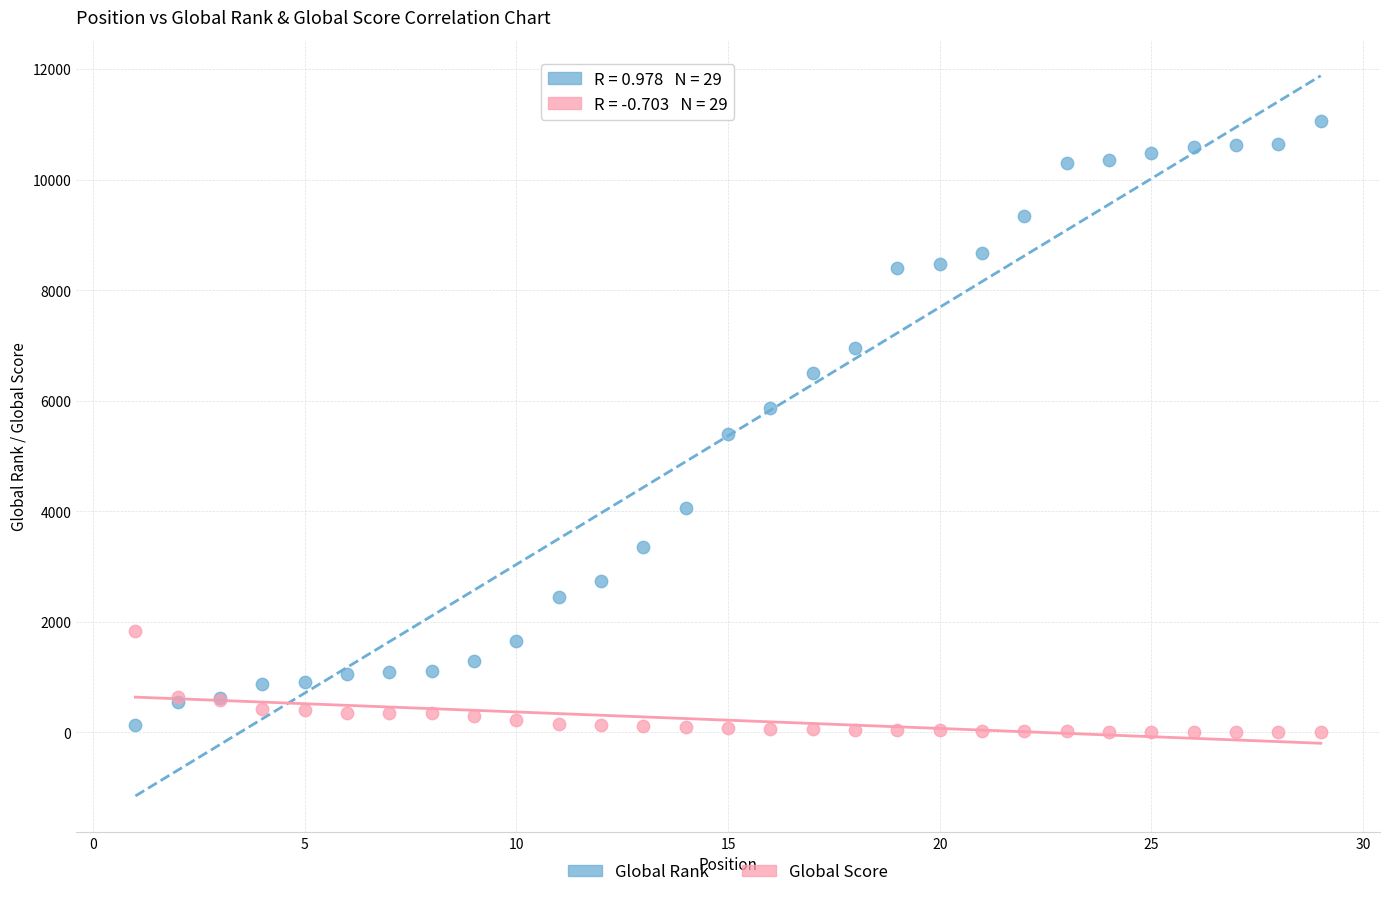

What are all the series names shown in the legend?

Global Rank, Global Score